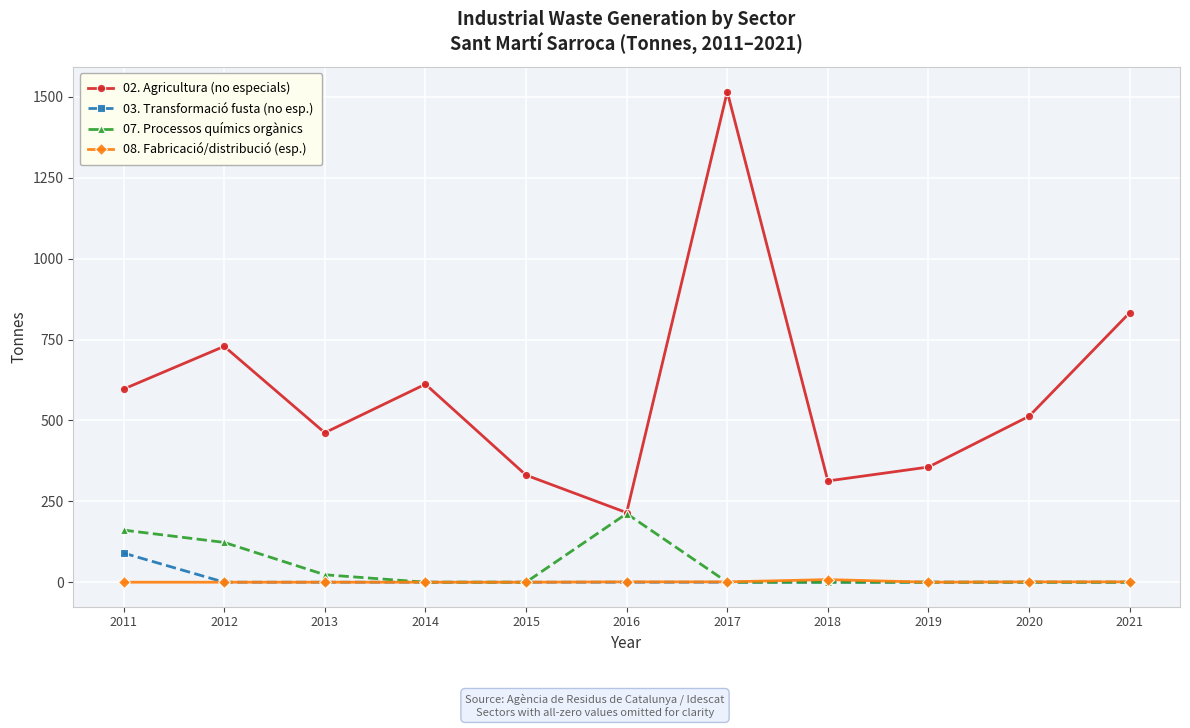

Is the value of 08. Fabricació/distribució (esp.) at 2020 greater than the value of 03. Transformació fusta (no esp.) at 2011?

No